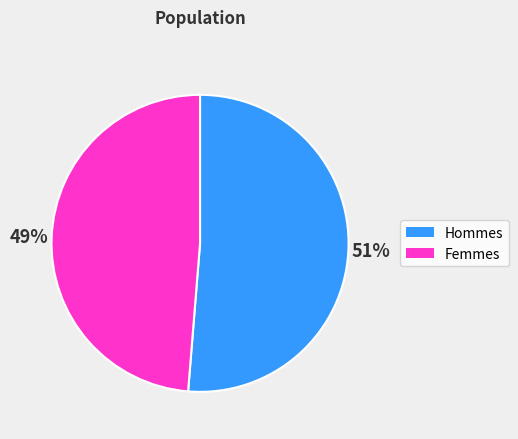

To the nearest percent, what is the average slice percentage?

50%